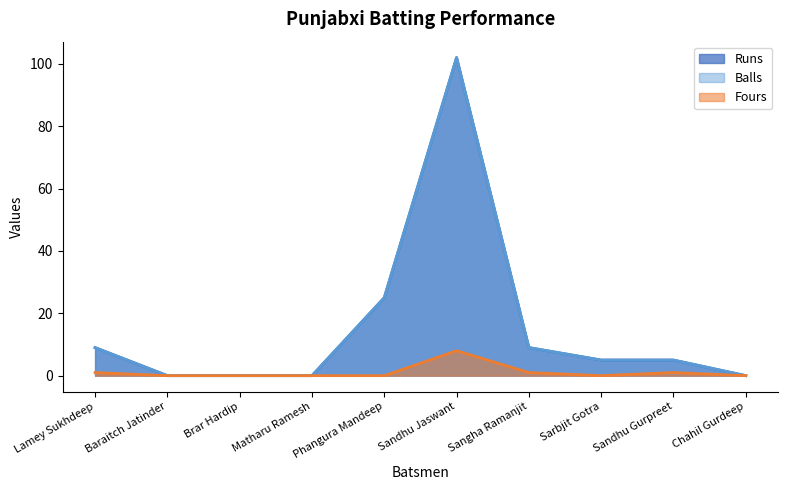

How many data points in Balls are less than 5?

4